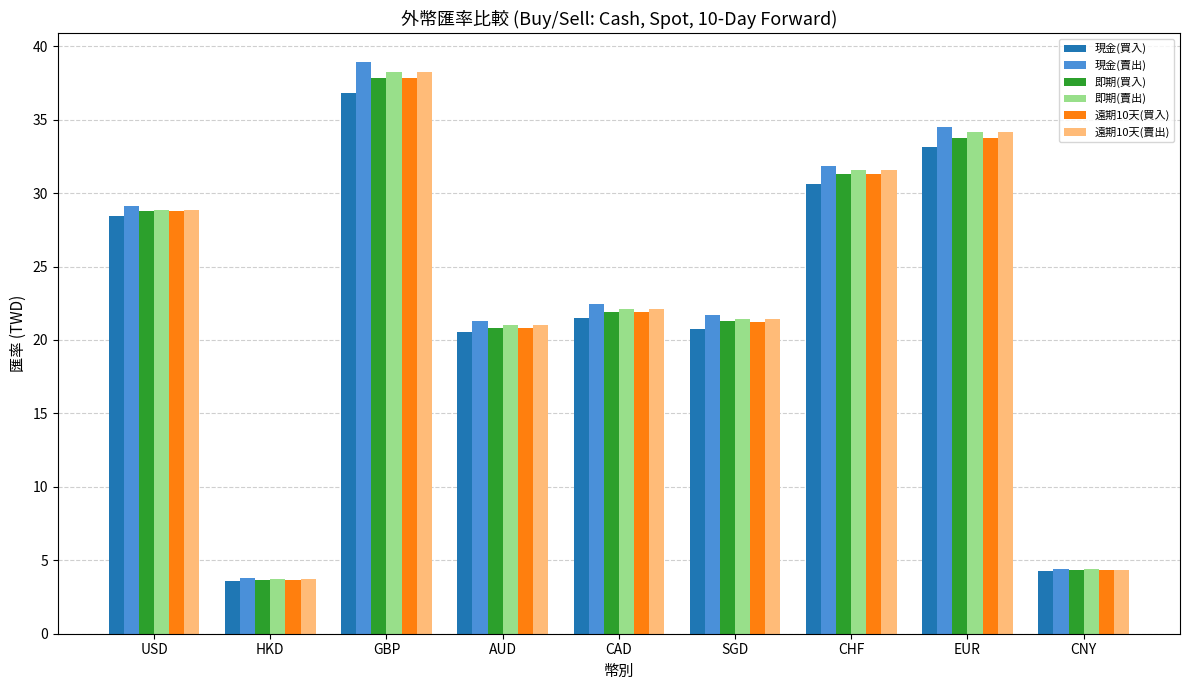

At which category is the sum across all series the highest?

GBP